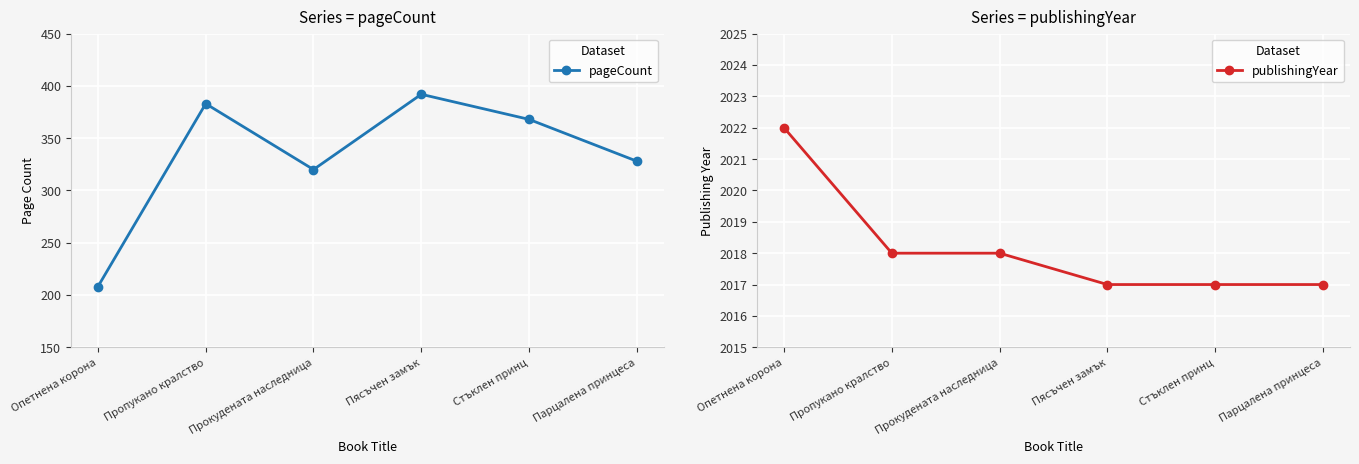

True or false: pageCount has a value of 392 at Пясъчен замък.

True